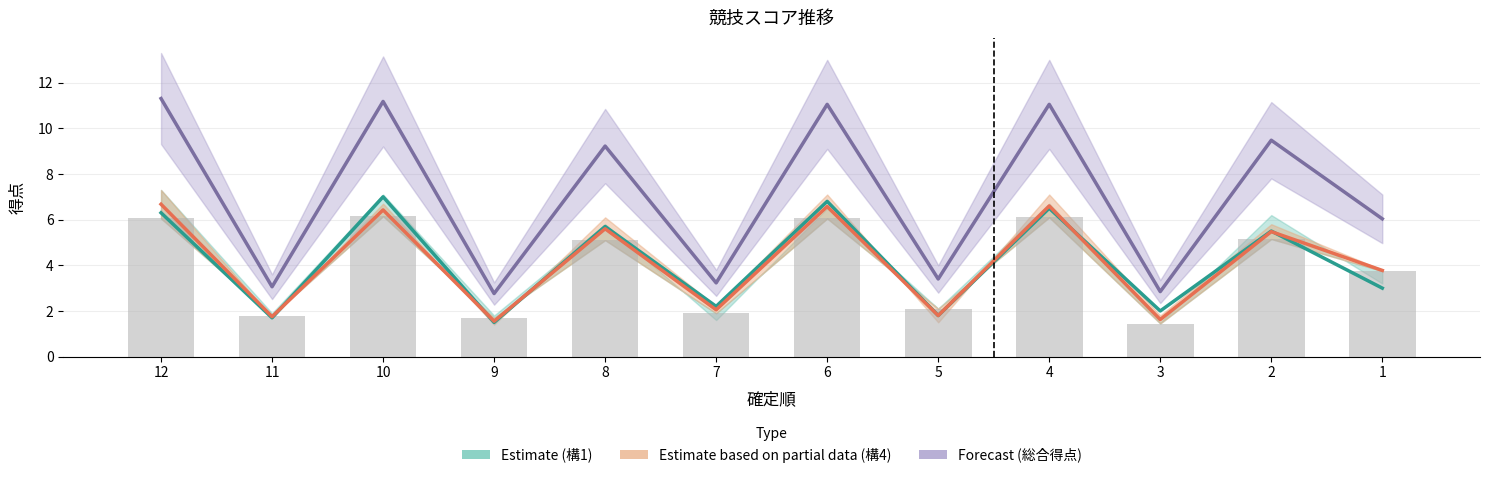

Reading left to right, what are all the values shown in this chart?

構1 (Estimate): 6.3	1.7	7.0	1.5	5.7	2.2	6.8	1.8	6.5	2.0	5.5	3.0
構4 (Partial): 6.7	1.8	6.4	1.5	5.6	2.0	6.6	1.8	6.6	1.6	5.5	3.8
総合得点 (Forecast): 11.3	3.1	11.2	2.8	9.2	3.2	11.0	3.4	11.0	2.8	9.5	6.0
実施: 6.0	1.8	6.2	1.7	5.1	1.9	6.0	2.1	6.1	1.4	5.2	3.8